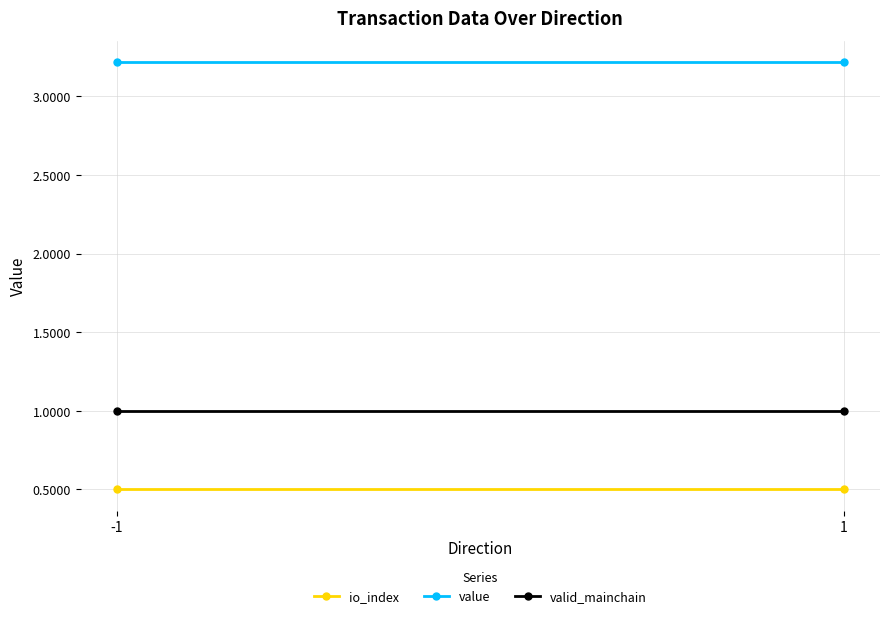

Reading left to right, extract all data points from this chart.

io_index: 0.5	0.5
value: 3.2	3.2
valid_mainchain: 1.0	1.0